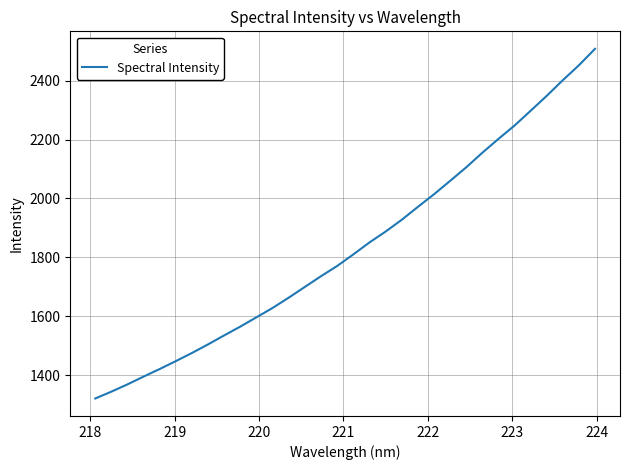

What is the difference between the maximum and minimum values?

1186.6